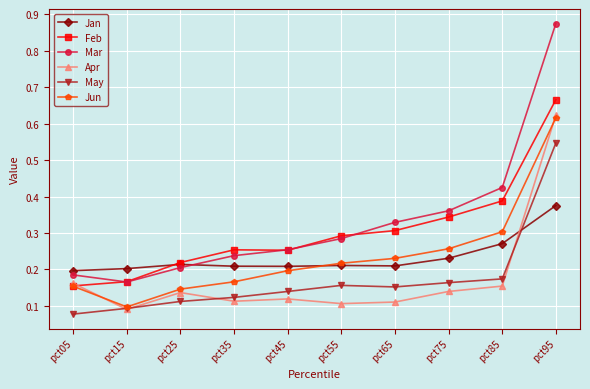

Which series has the largest total across all categories?

Mar